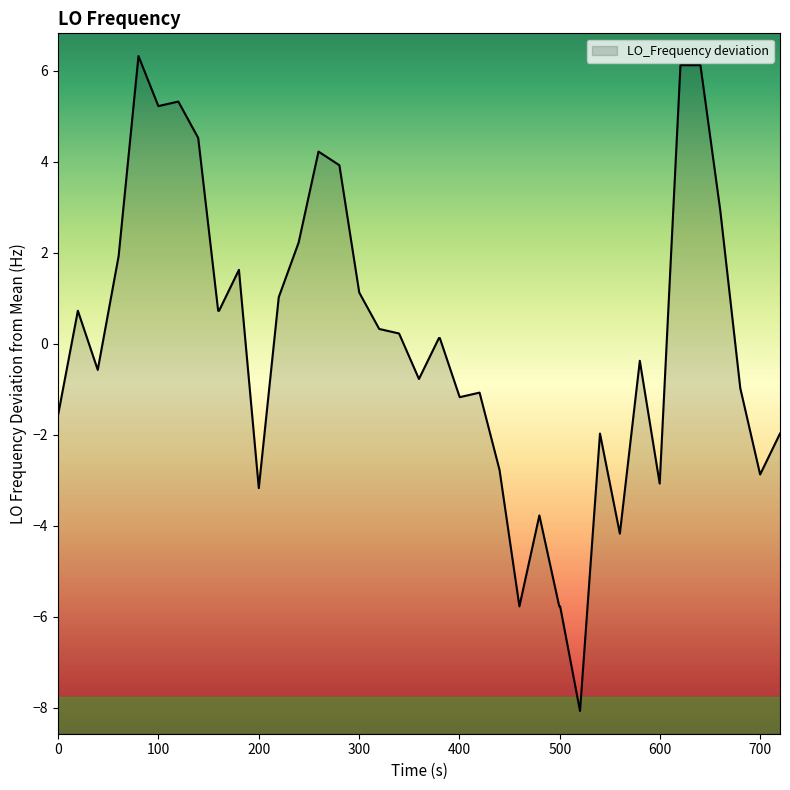

What is the maximum value shown in the chart?

6.3